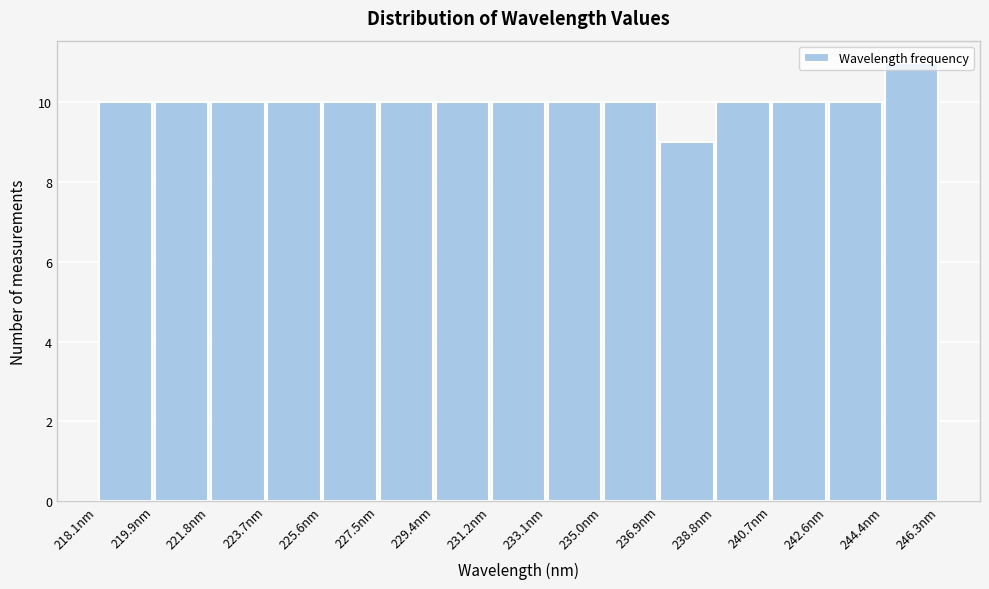

Reading left to right, list every bar in this chart as the range it spans on the x-axis followed by its height. Neither the bar edges nor the heights are printed on the chart, so give them approximately, as read against the axes.

218.0 to 220.0: 10
220.0 to 221.8: 10
221.8 to 223.8: 10
223.8 to 225.6: 10
225.6 to 227.4: 10
227.4 to 229.4: 10
229.4 to 231.2: 10
231.2 to 233.2: 10
233.2 to 235.0: 10
235.0 to 237.0: 10
237.0 to 238.8: 9
238.8 to 240.6: 10
240.6 to 242.6: 10
242.6 to 244.4: 10
244.4 to 246.4: 11